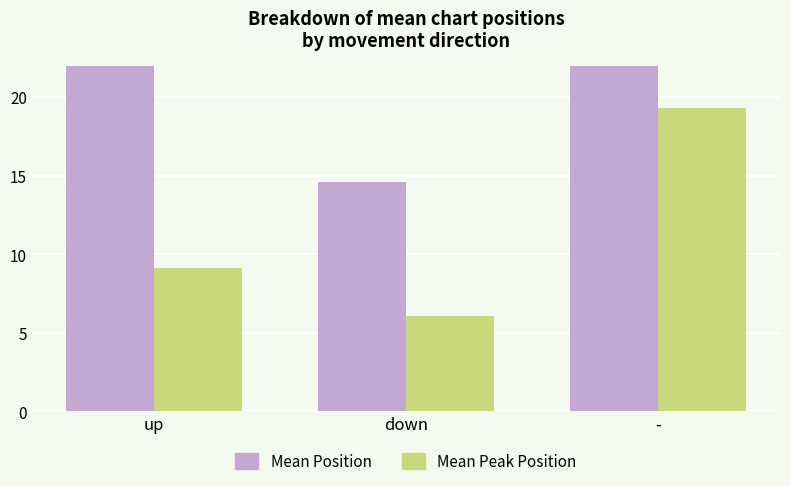

Count the number of categories in the chart.

3